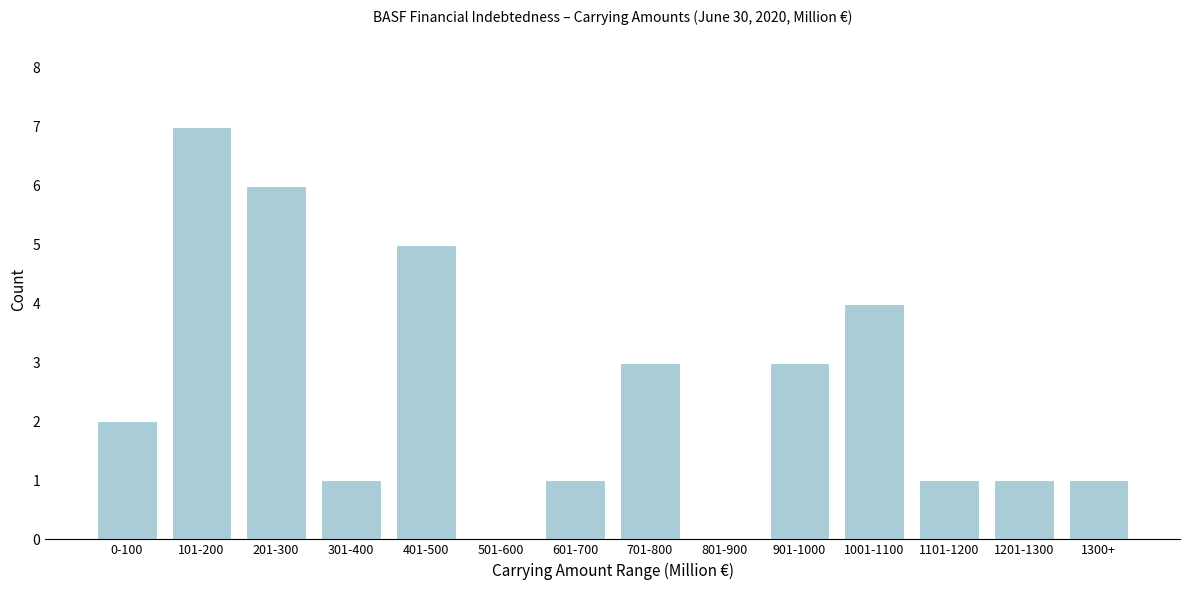

Reading left to right, what are all the values shown in this chart?

0-100=2	101-200=7	201-300=6	301-400=1	401-500=5	501-600=0	601-700=1	701-800=3	801-900=0	901-1000=3	1001-1100=4	1101-1200=1	1201-1300=1	1300+=1